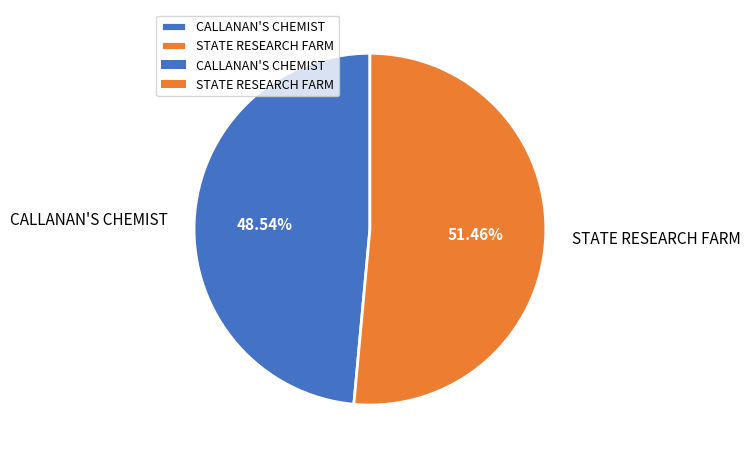

Count the number of slices in the pie.

2